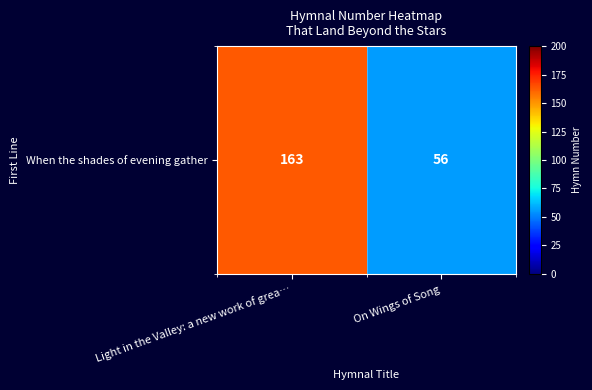

What is the difference between the maximum and minimum values?

107